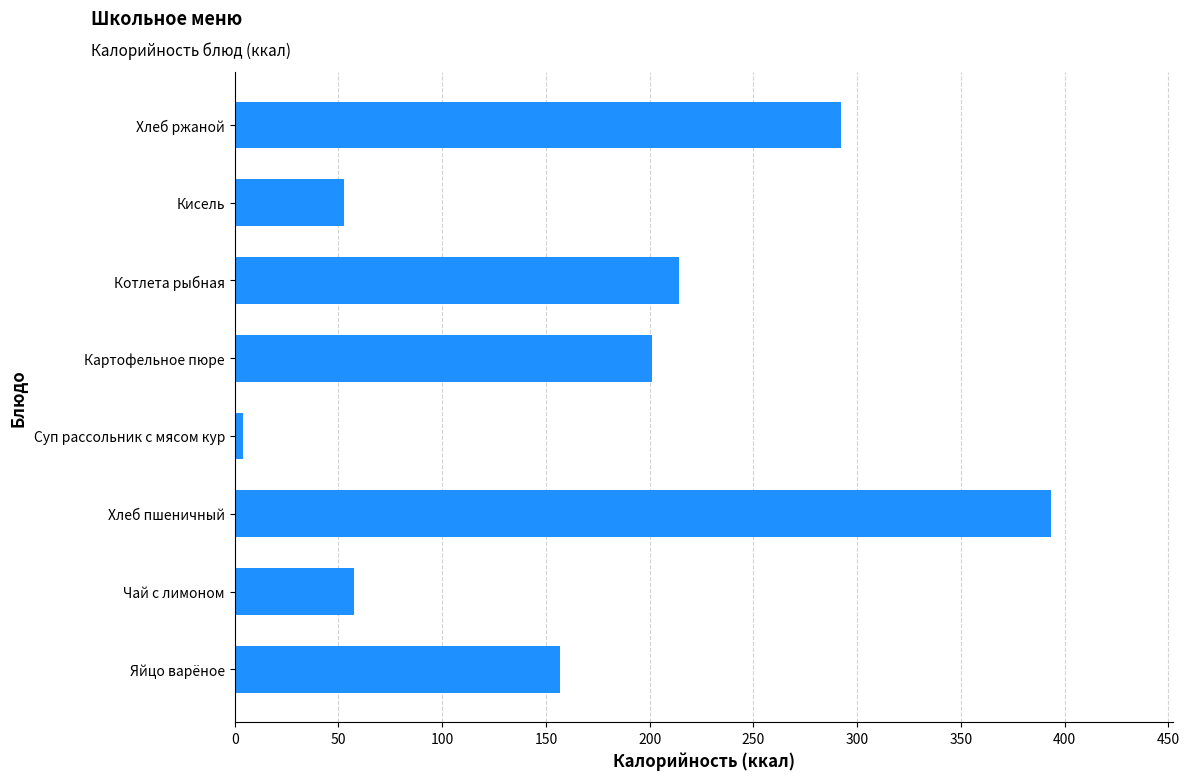

What value does the data have at Хлеб ржаной?

292.2